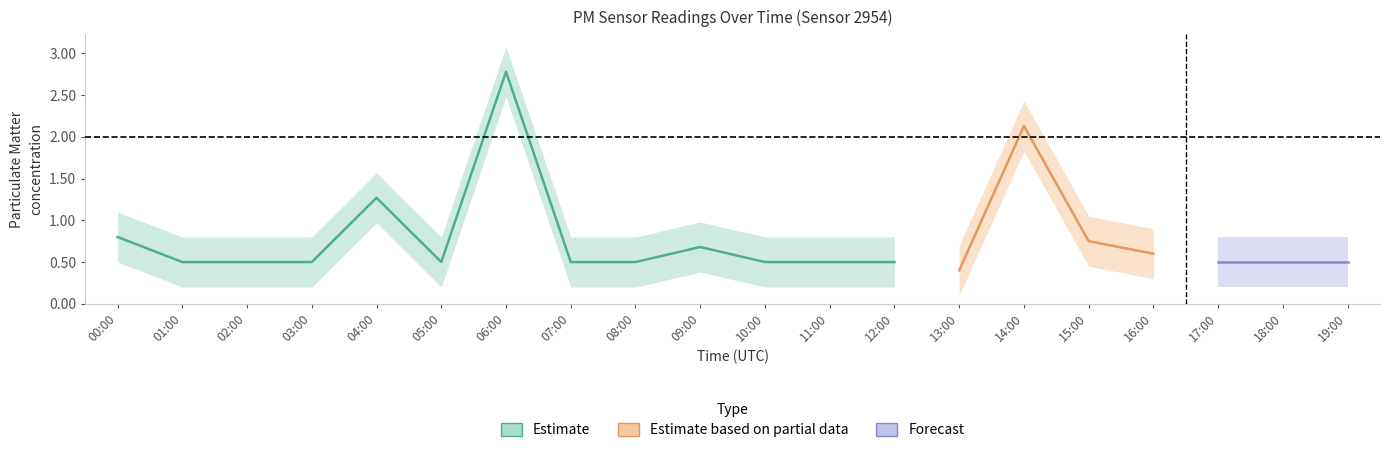

Does the chart display data point markers on the line(s)?

No